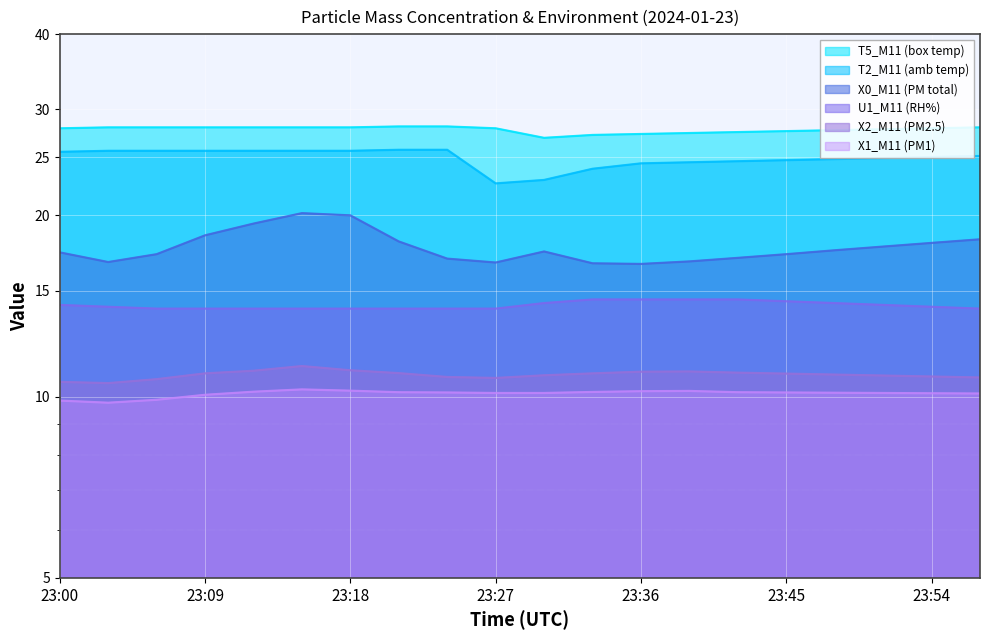

What are all the series names shown in the legend?

X0_M11 (PM total), X2_M11 (PM2.5), X1_M11 (PM1), T2_M11 (amb temp), U1_M11 (RH%), T5_M11 (box temp)